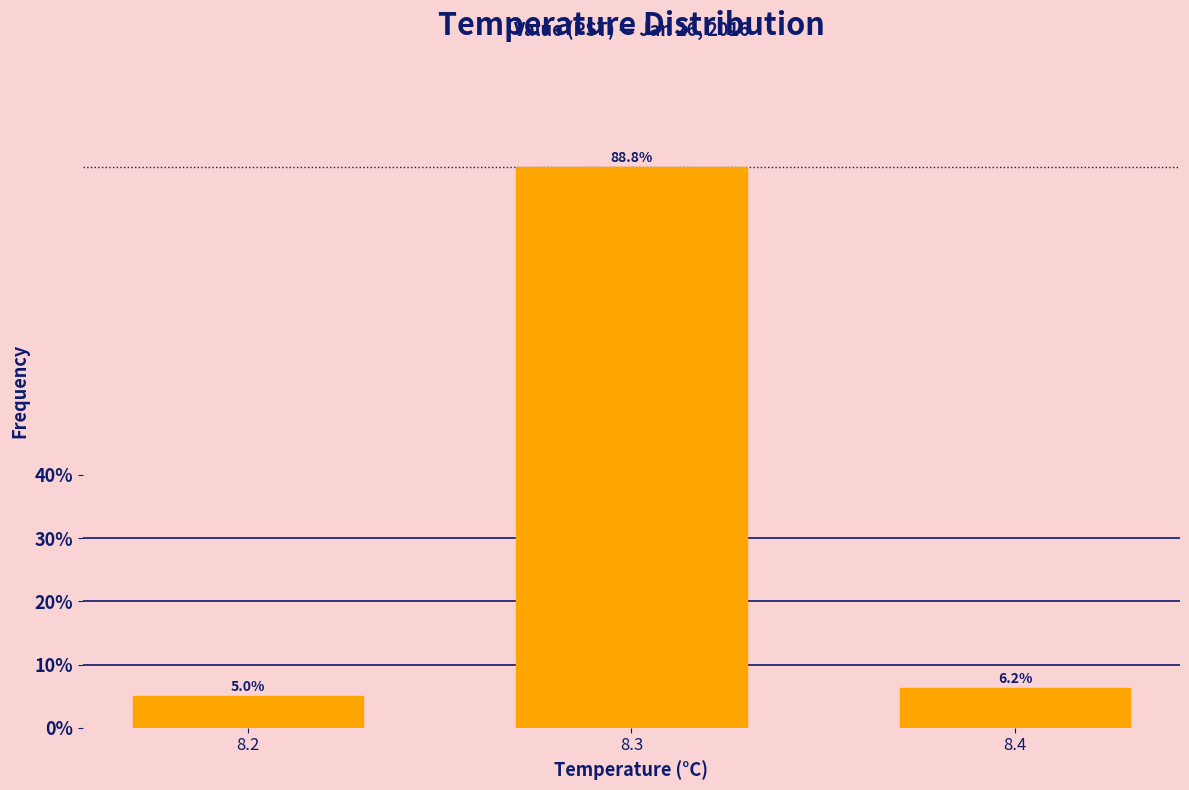

List the labels in order of value, smallest first.

8.2, 8.4, 8.3